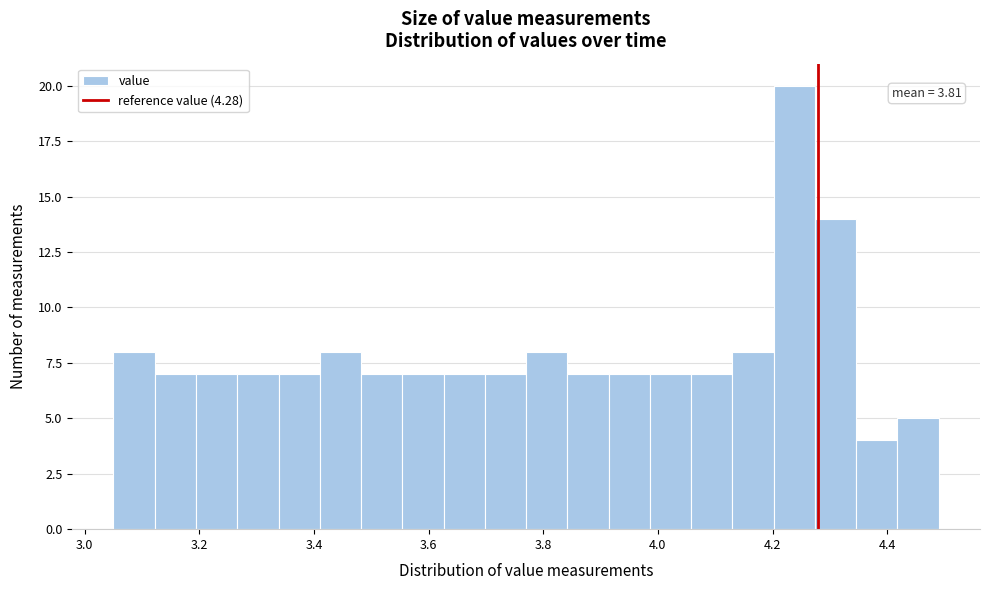

Read against the x-axis, roughly where is the centre of the tallest bar?

4.24